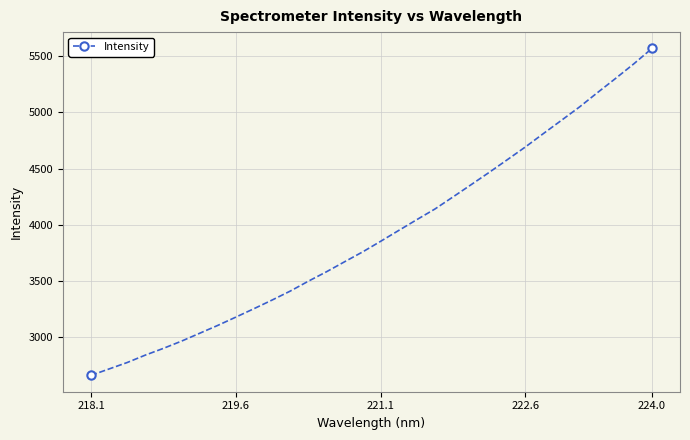

What is the sum of all values?

125263.4